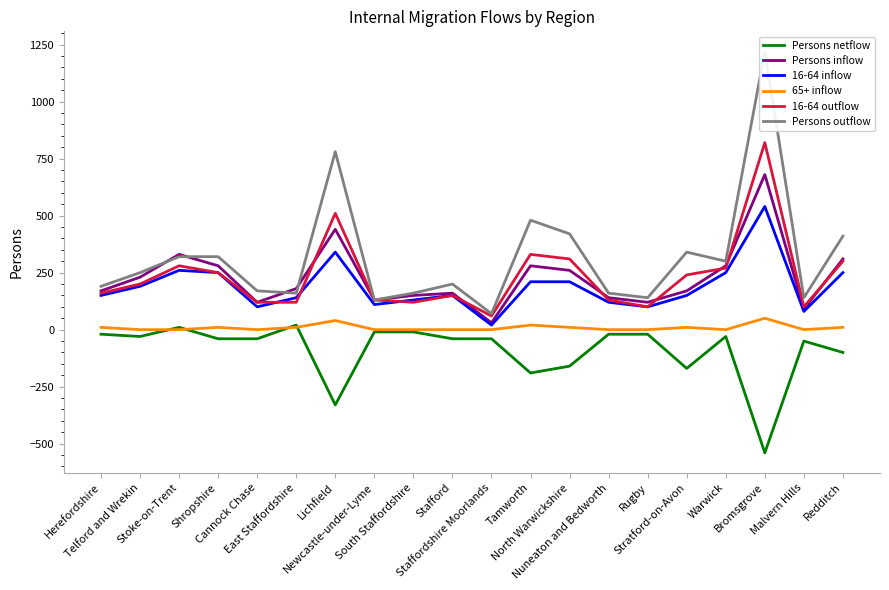

What is the label of the 1st point from the right?

Redditch